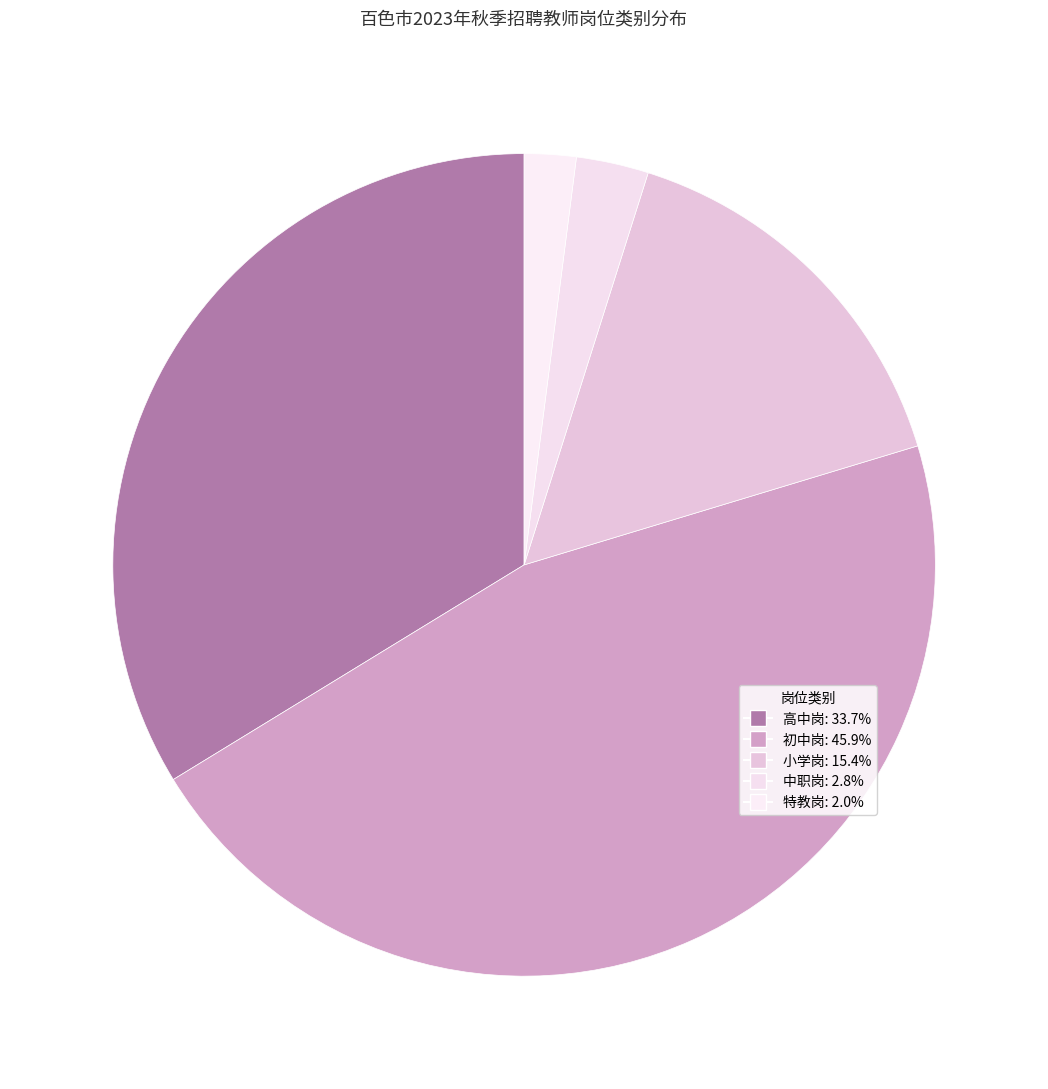

To the nearest percent, what is the difference between the largest and smallest slice percentages?

44%